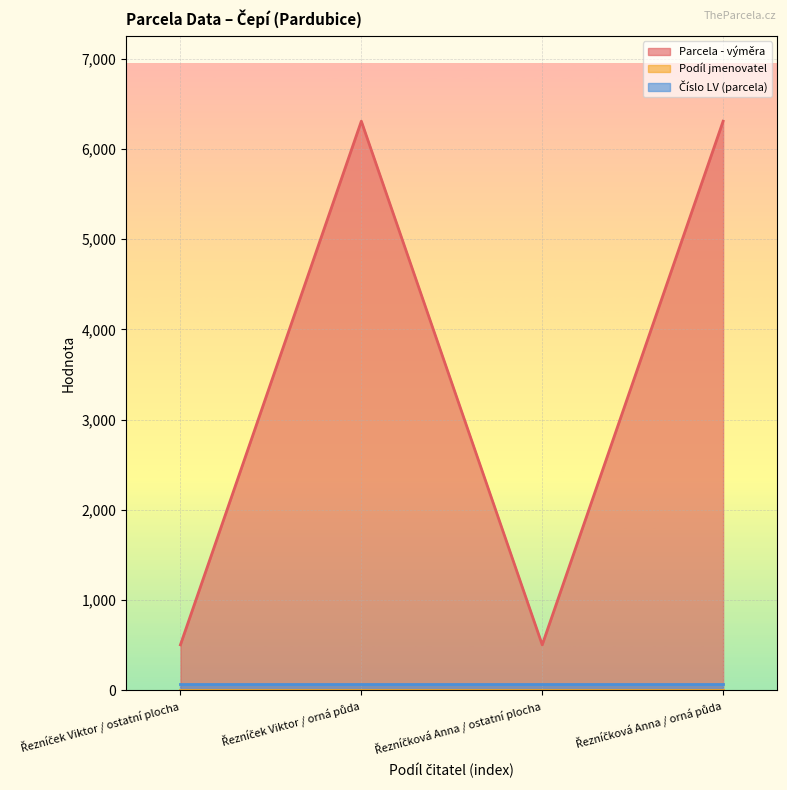

What is the maximum value for Číslo LV (parcela)?

75